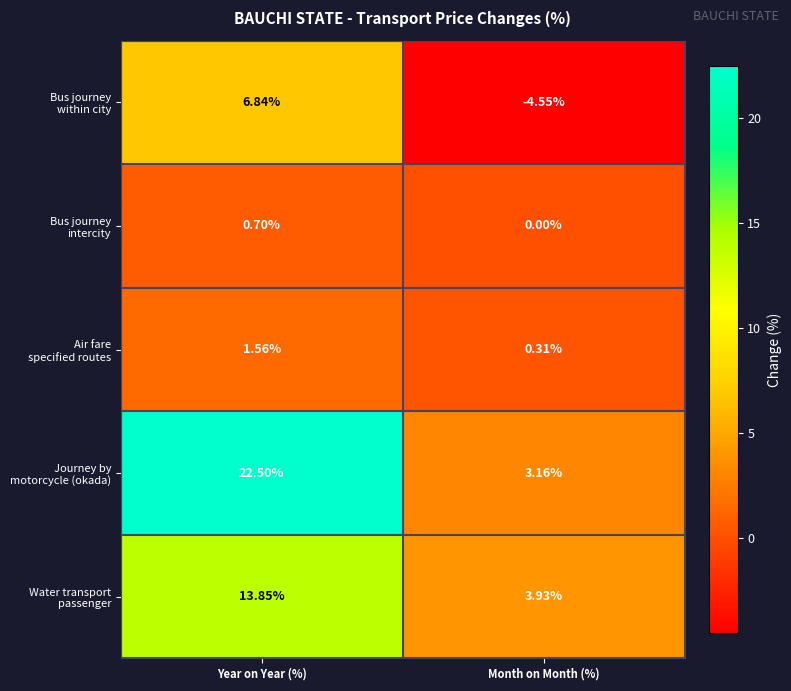

At which category does the chart reach its peak across all series?

Year on Year (%)